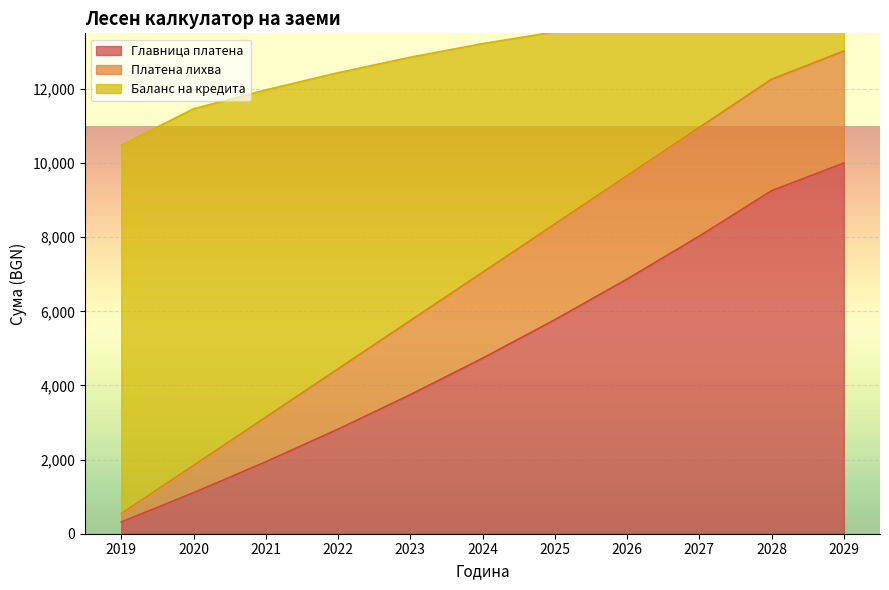

What is the minimum value for Главница платена?

316.4